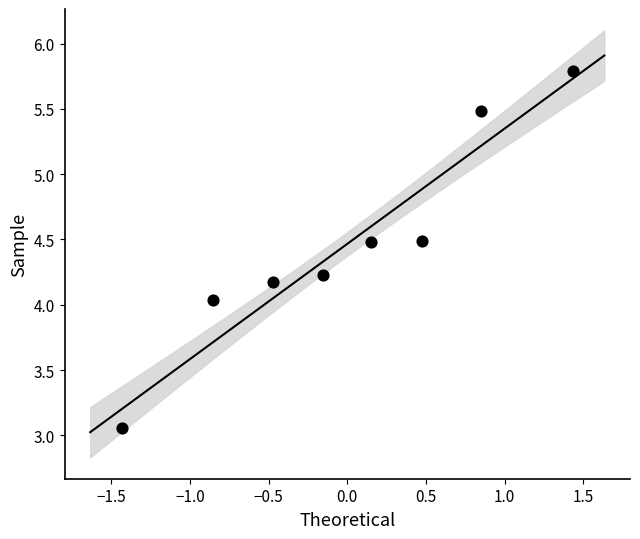

What is the range of Y values (max minus min)?

2.7